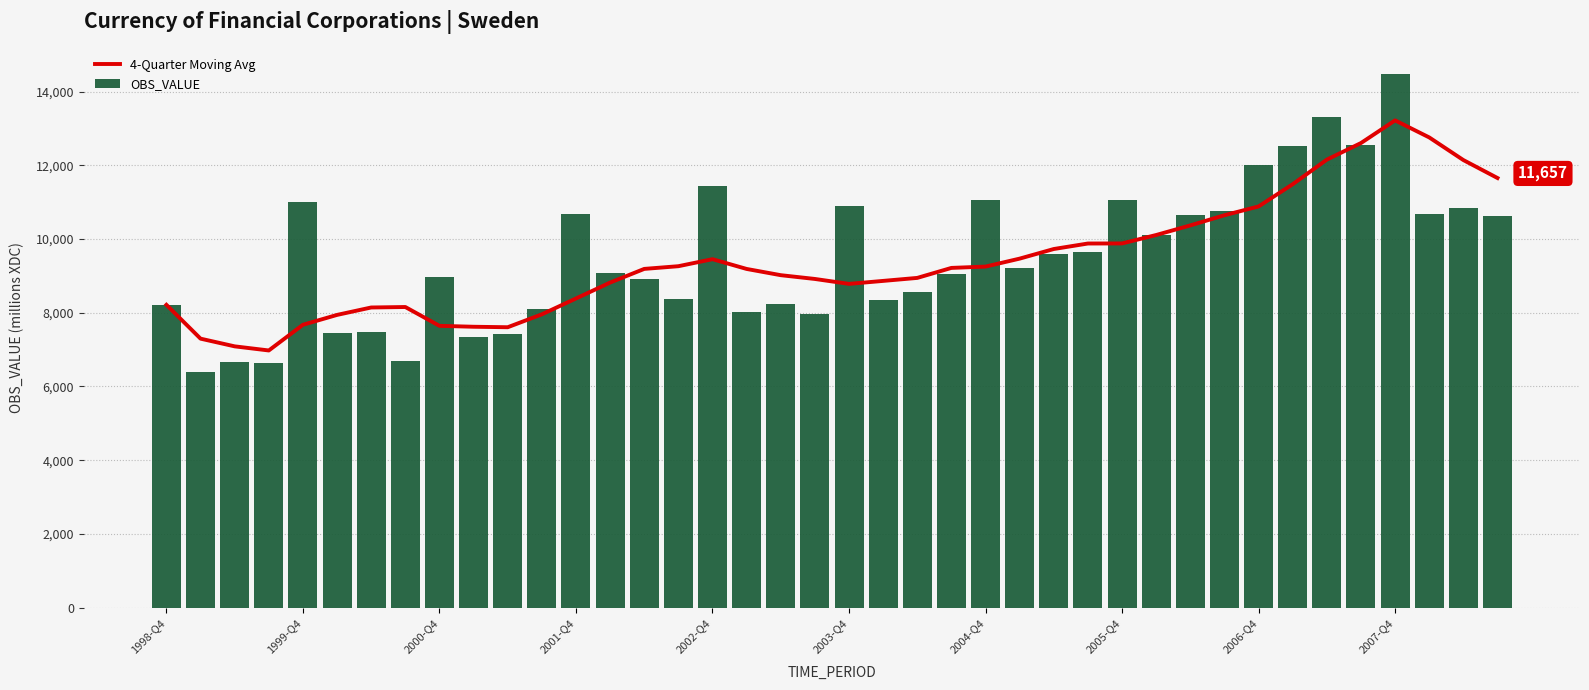

Is the value of 4-Quarter Moving Avg at 30 greater than the value of OBS_VALUE at 38?

No